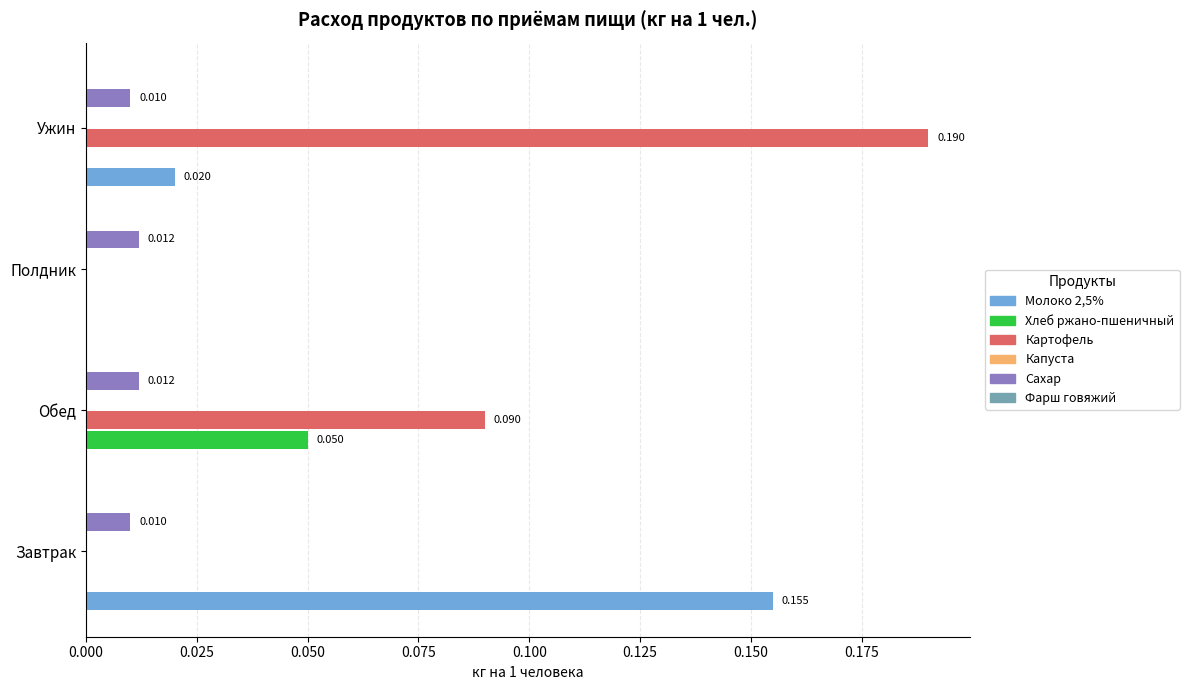

How many distinct data groups are displayed?

4